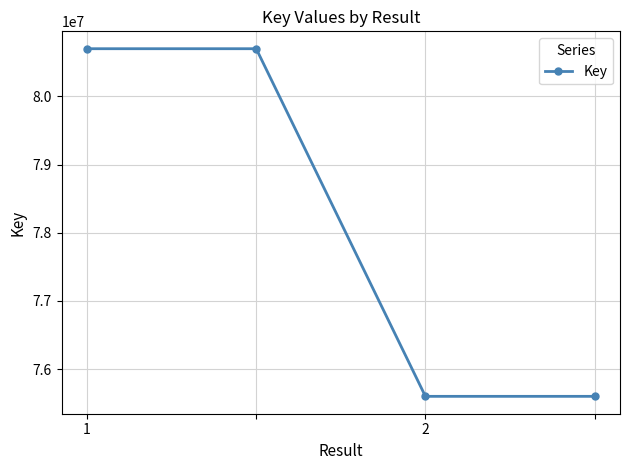

What is the sum of all values?

312596868